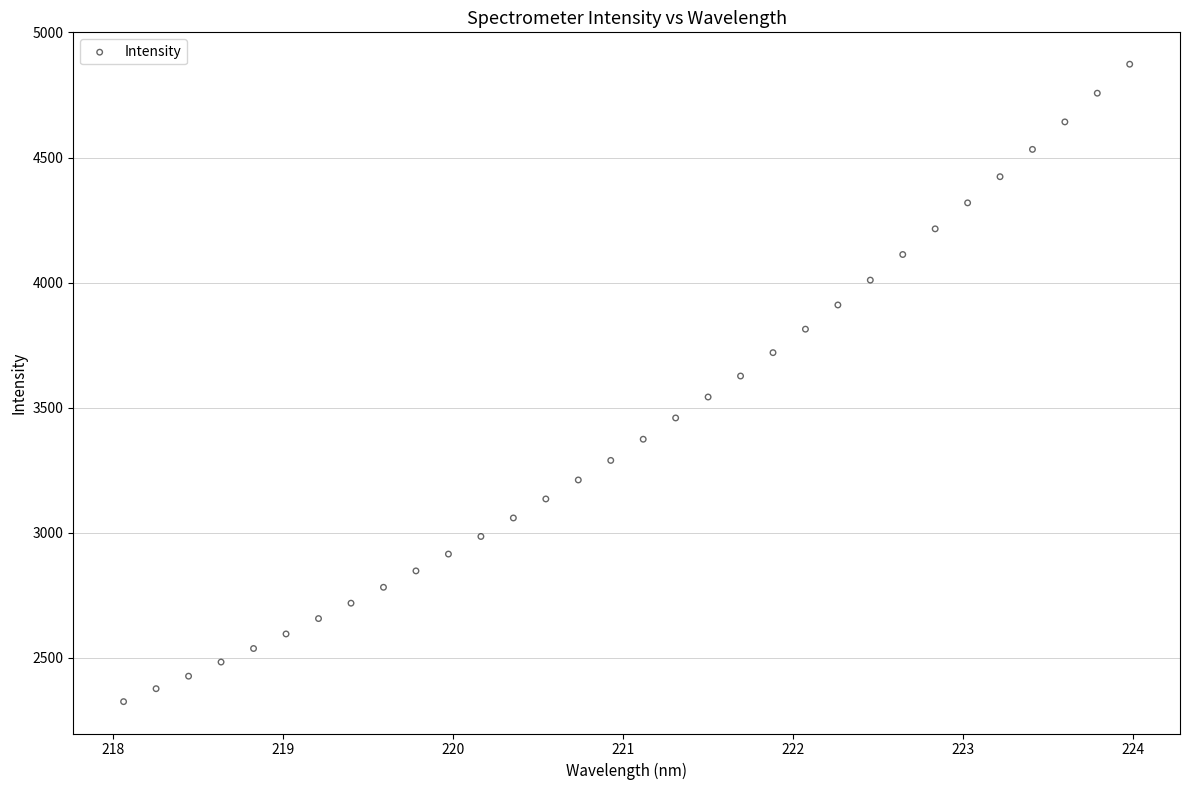

What is the range of Y values (max minus min)?

2547.7